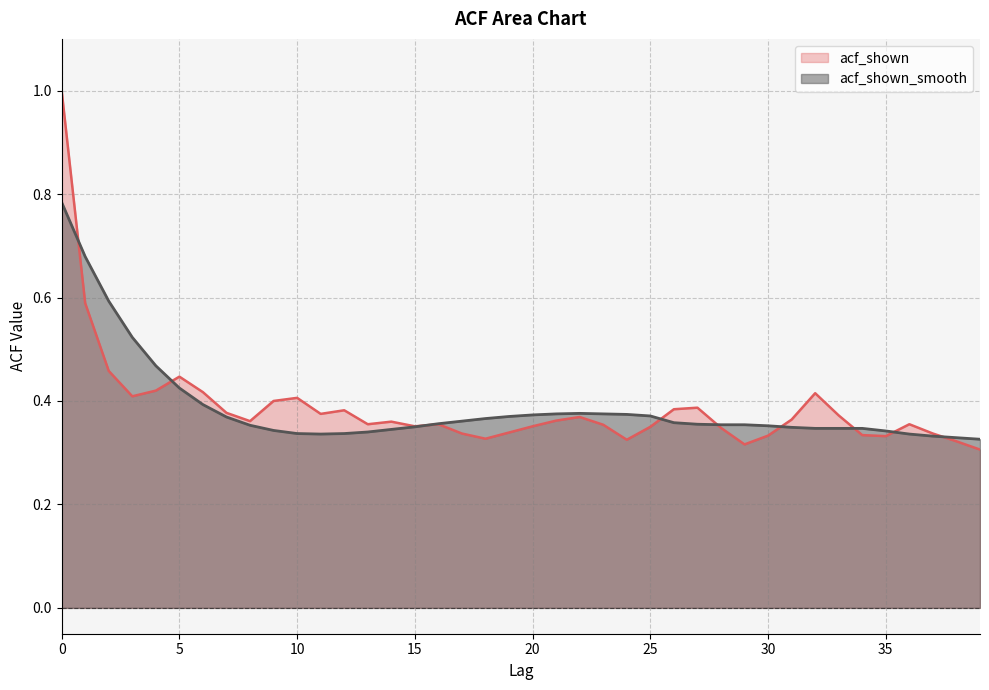

Which series has the largest total across all categories?

acf_shown_smooth